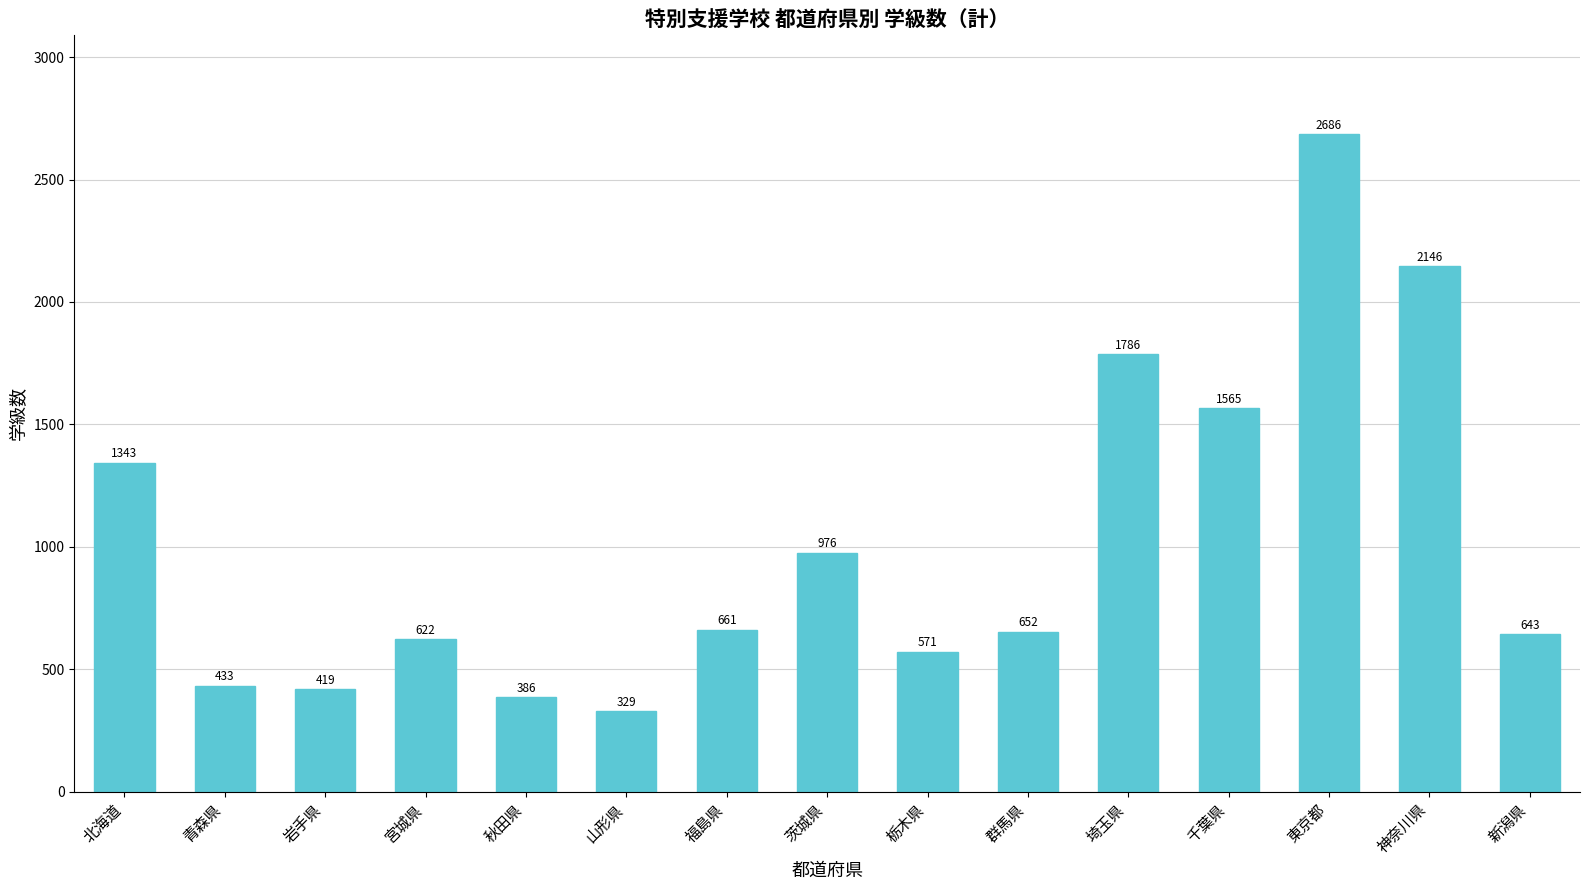

Where does the data first go above 652?

北海道